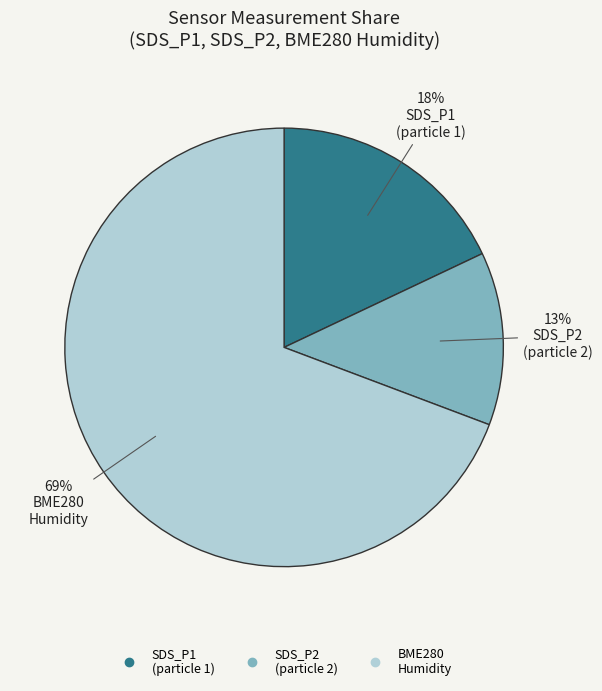

Count the number of slices in the pie.

3